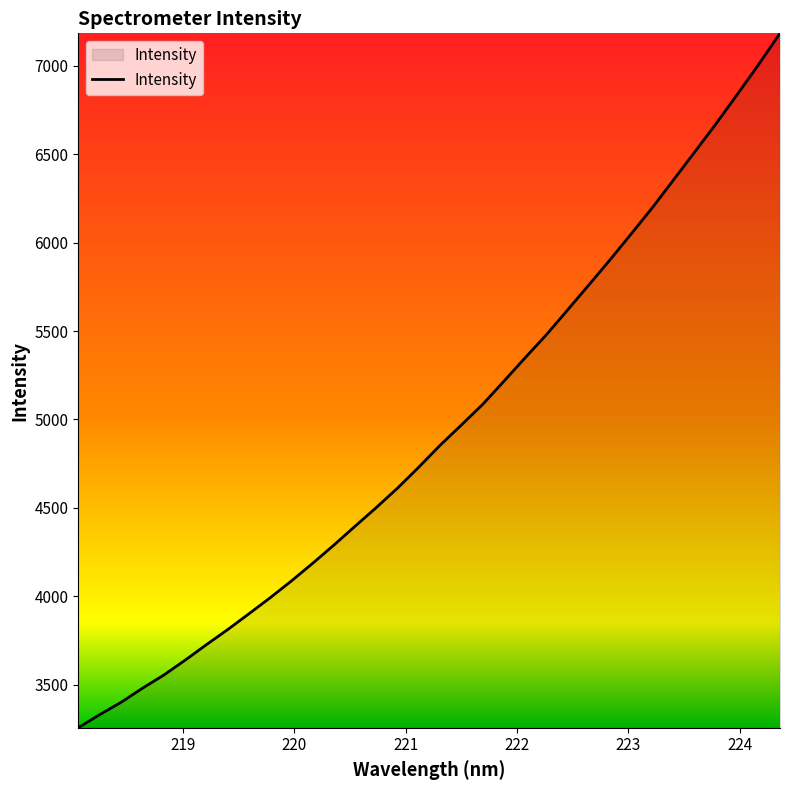

What is the difference between the maximum and minimum values?

3925.7